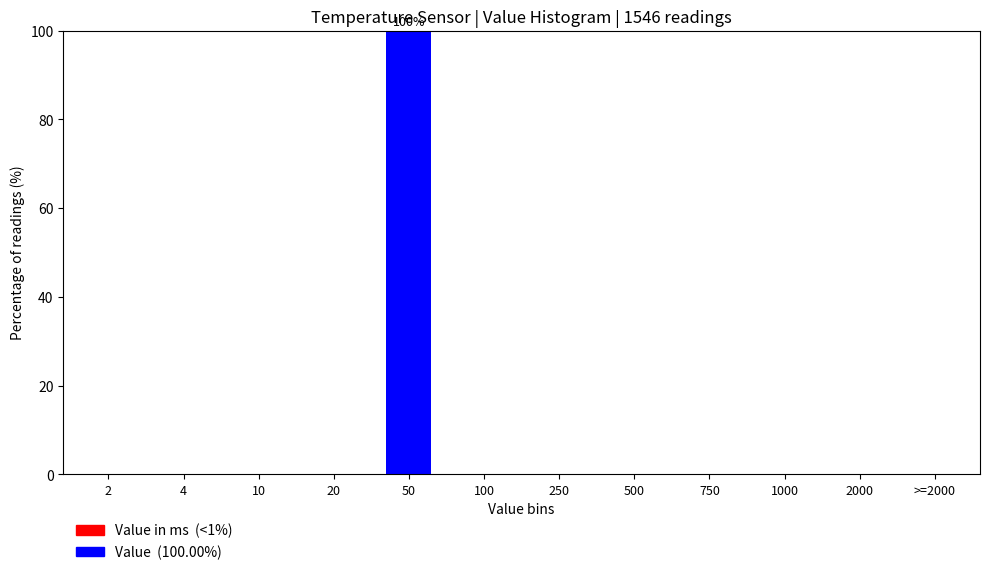

Reading left to right, extract all data points from this chart.

2=0	4=0	10=0	20=0	50=100	100=0	250=0	500=0	750=0	1000=0	2000=0	>=2000=0